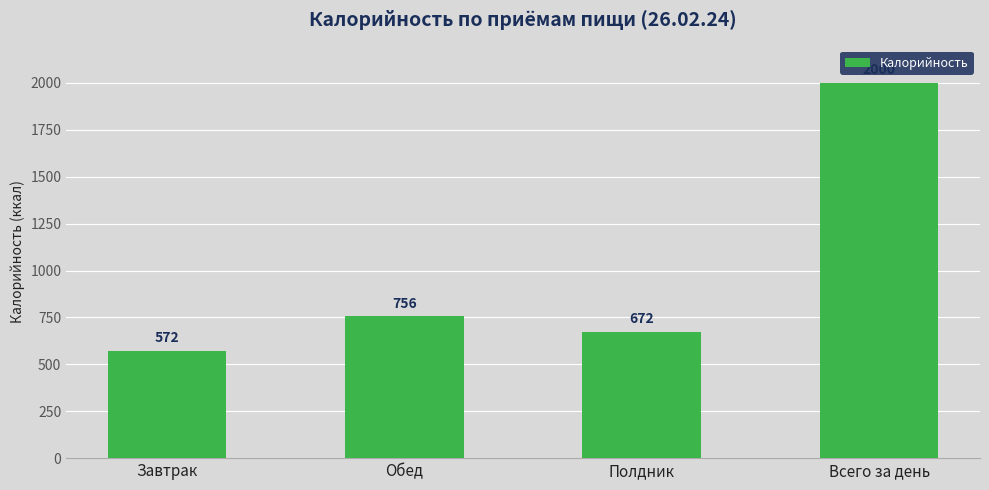

Reading left to right, extract all data points from this chart.

572	756	672	2000